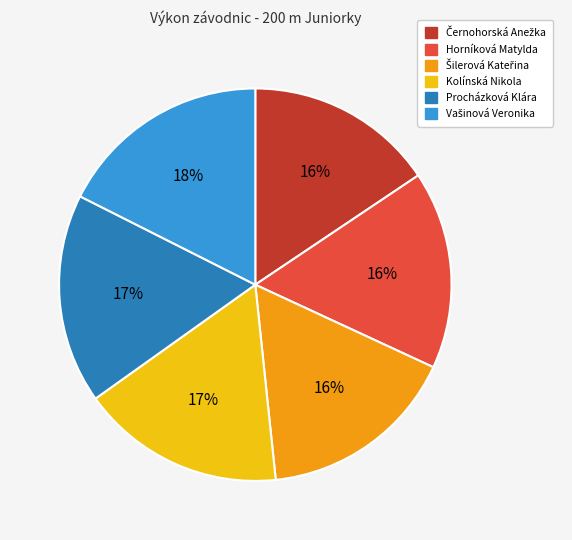

Approximately how many times larger is the value at Procházková Klára compared to Kolínská Nikola?

1.0